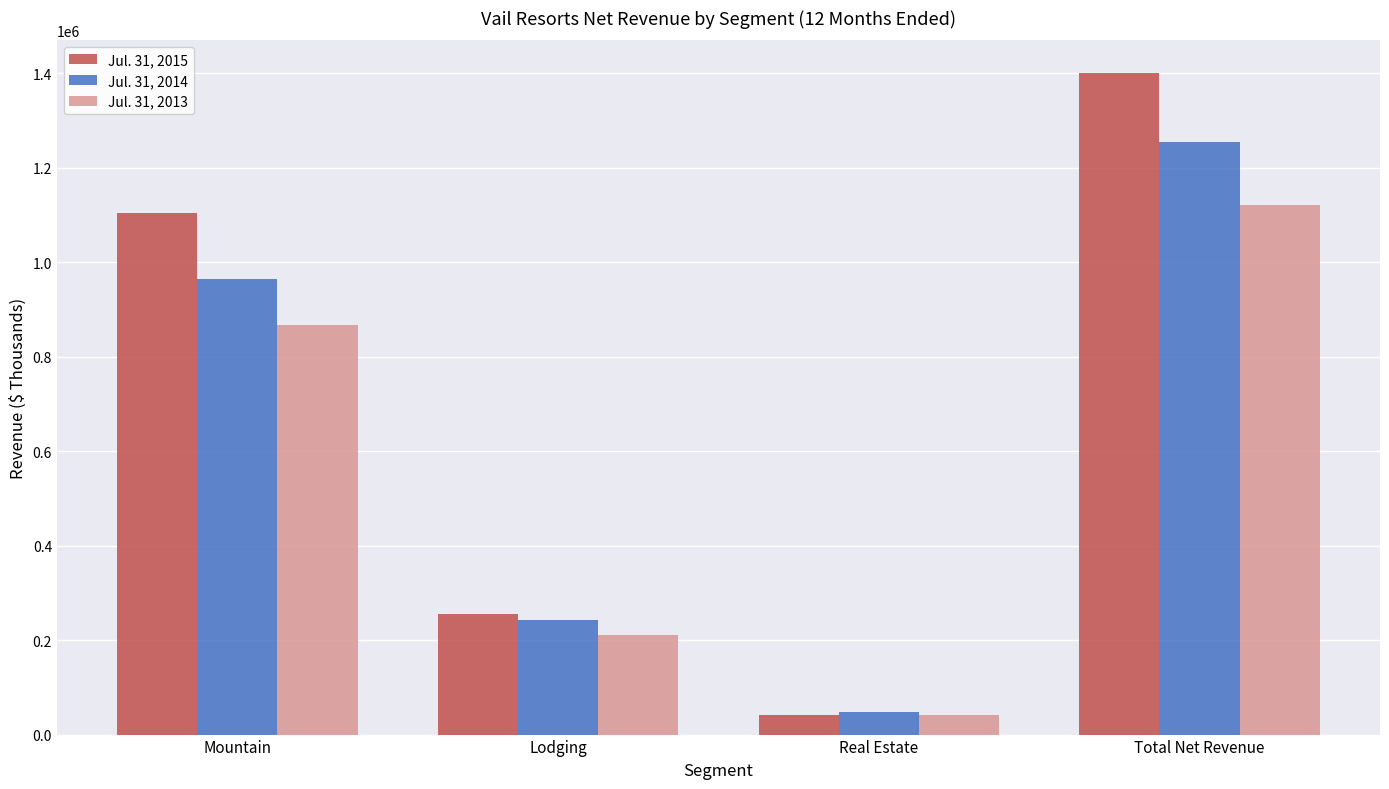

What is the total value across all series at Real Estate?

132437